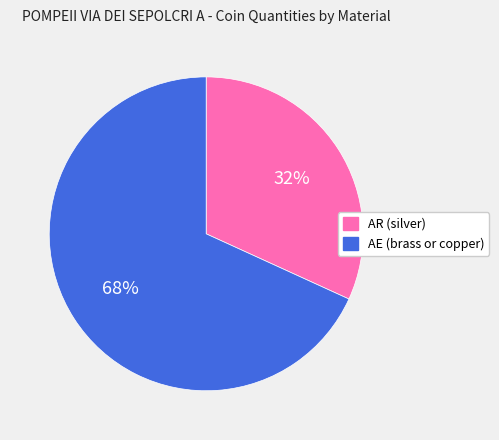

Does any single category account for the majority?

Yes